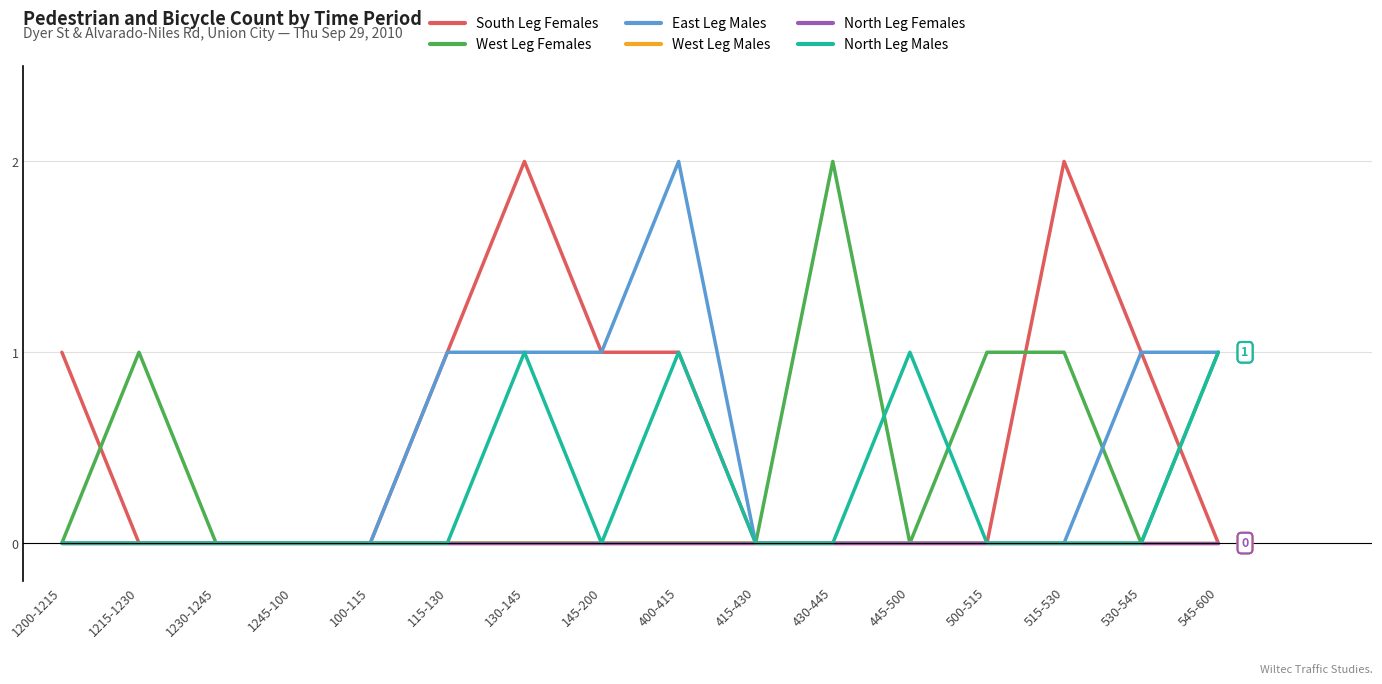

At how many categories does at least one series exceed 0?

12